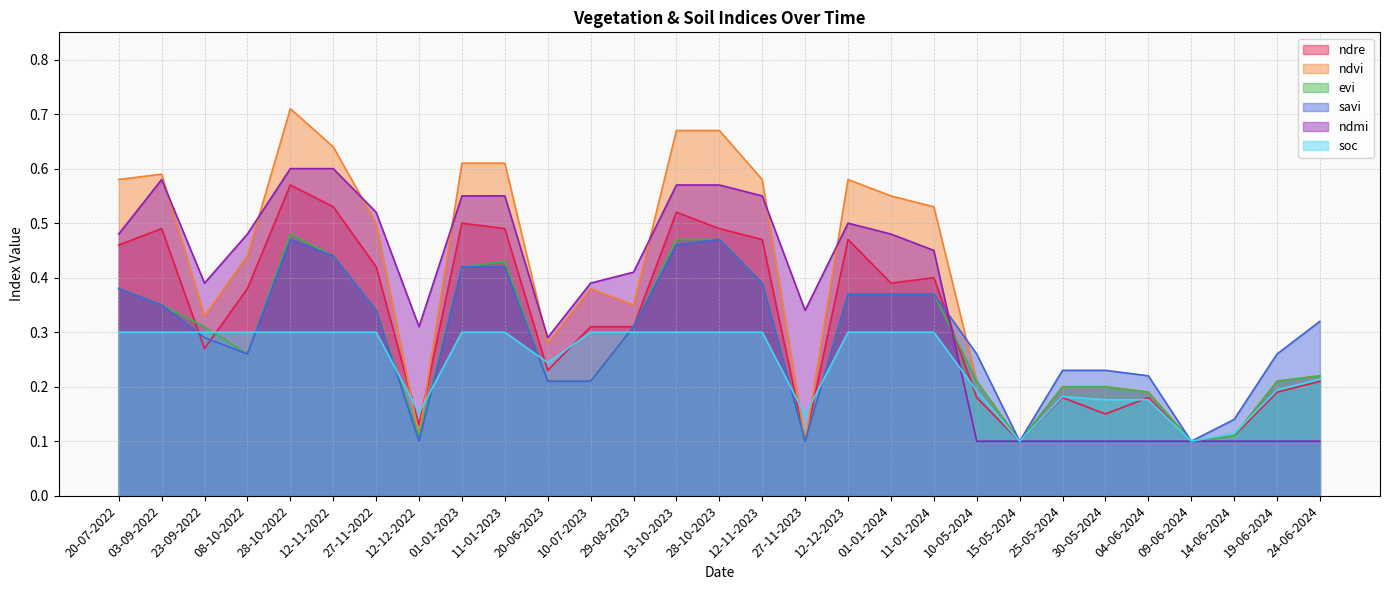

Which category has the lowest value in the ndmi series?

10-05-2024